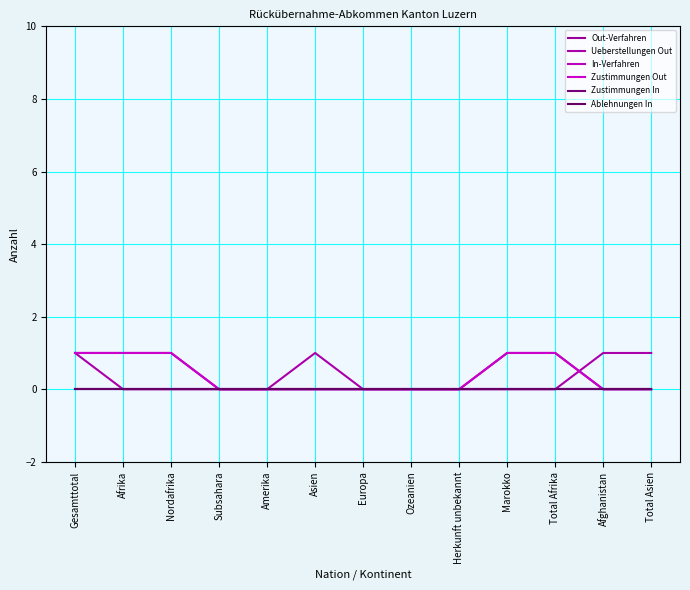

Reading left to right, extract all data points from this chart.

Out-Verfahren: 1	1	1	0	0	0	0	0	0	1	1	0	0
Ueberstellungen Out: 1	0	0	0	0	1	0	0	0	0	0	1	1
In-Verfahren: 0	0	0	0	0	0	0	0	0	0	0	0	0
Zustimmungen Out: 1	1	1	0	0	0	0	0	0	1	1	0	0
Zustimmungen In: 0	0	0	0	0	0	0	0	0	0	0	0	0
Ablehnungen In: 0	0	0	0	0	0	0	0	0	0	0	0	0